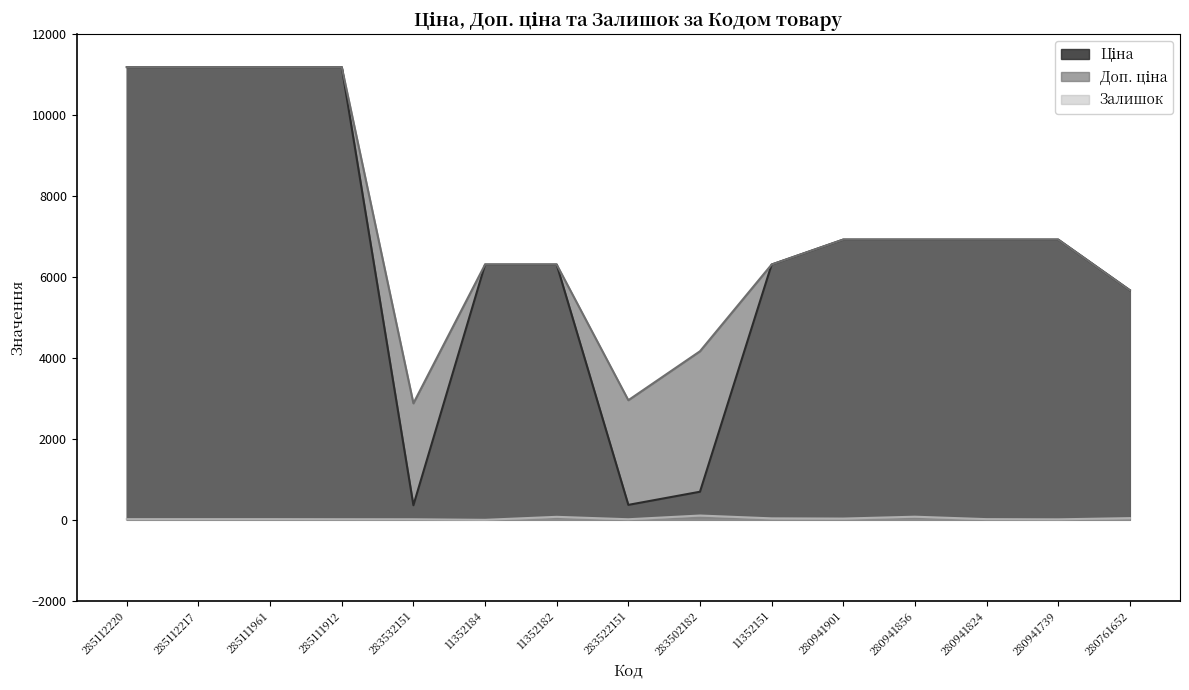

What are all the series names shown in the legend?

Ціна, Доп. ціна, Залишок